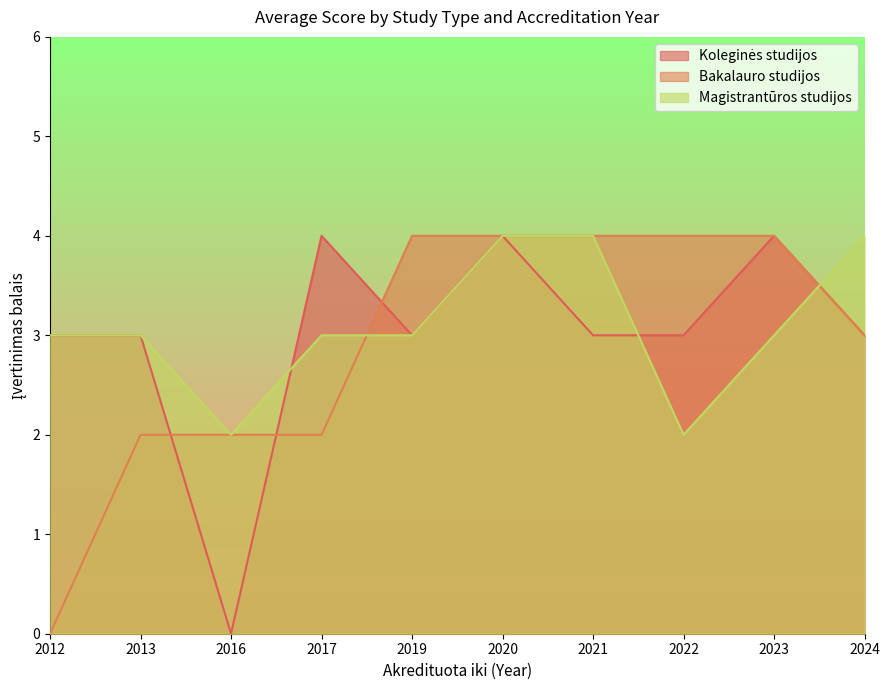

How many interior local valleys does the Magistrantūros studijos series have?

2